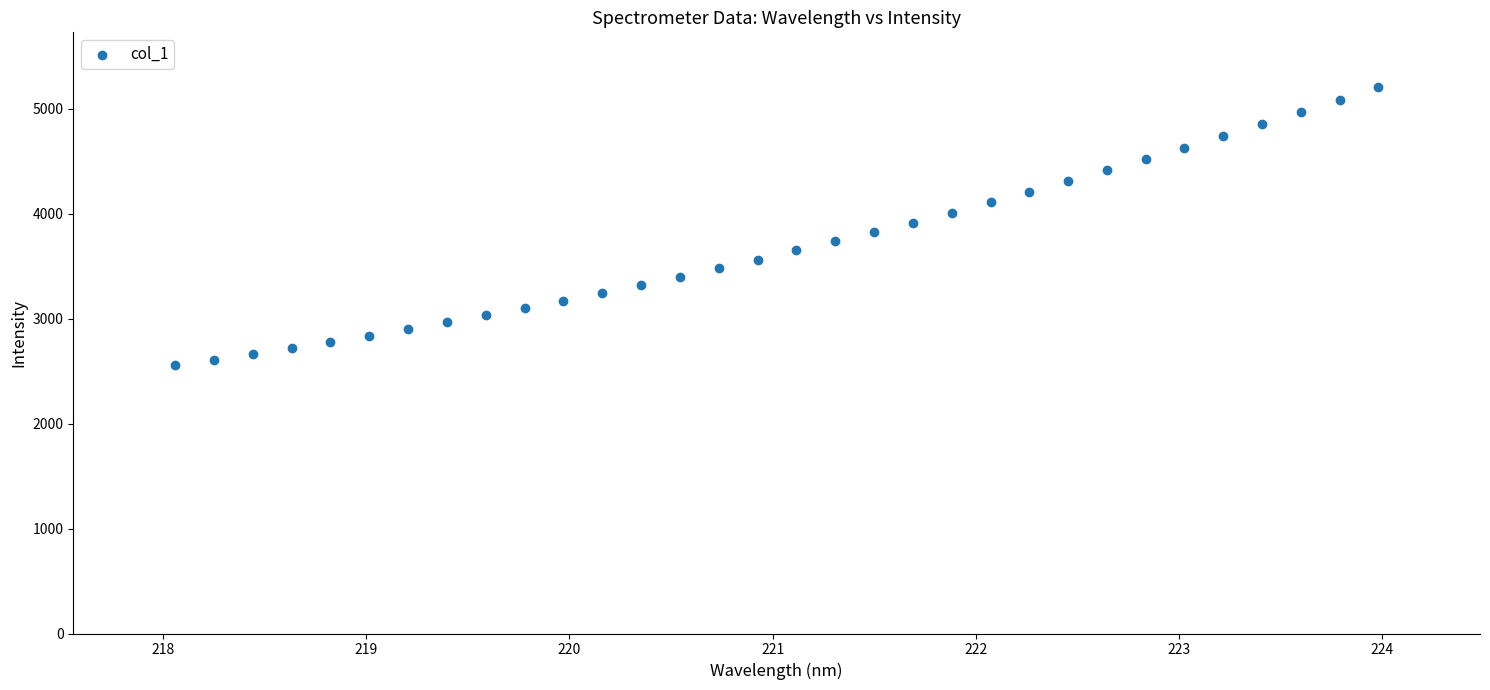

Count the number of points in this scatter plot.

32